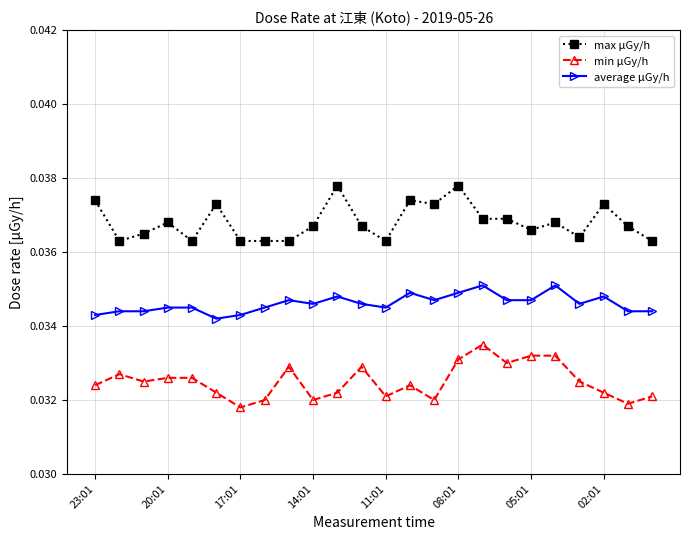

Count the average μGy/h values in the range 0 to 1.

24